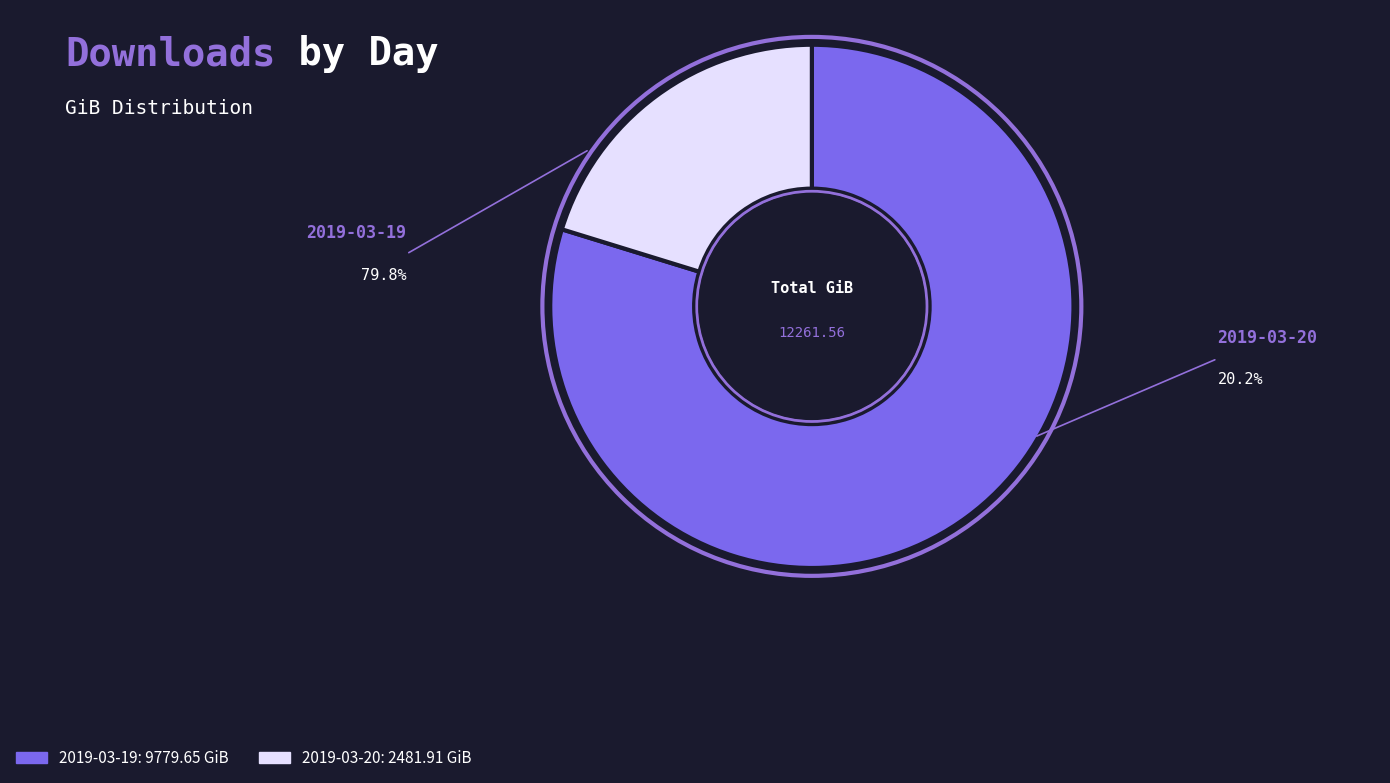

Between 2019-03-19 and 2019-03-20, which is larger?

2019-03-19